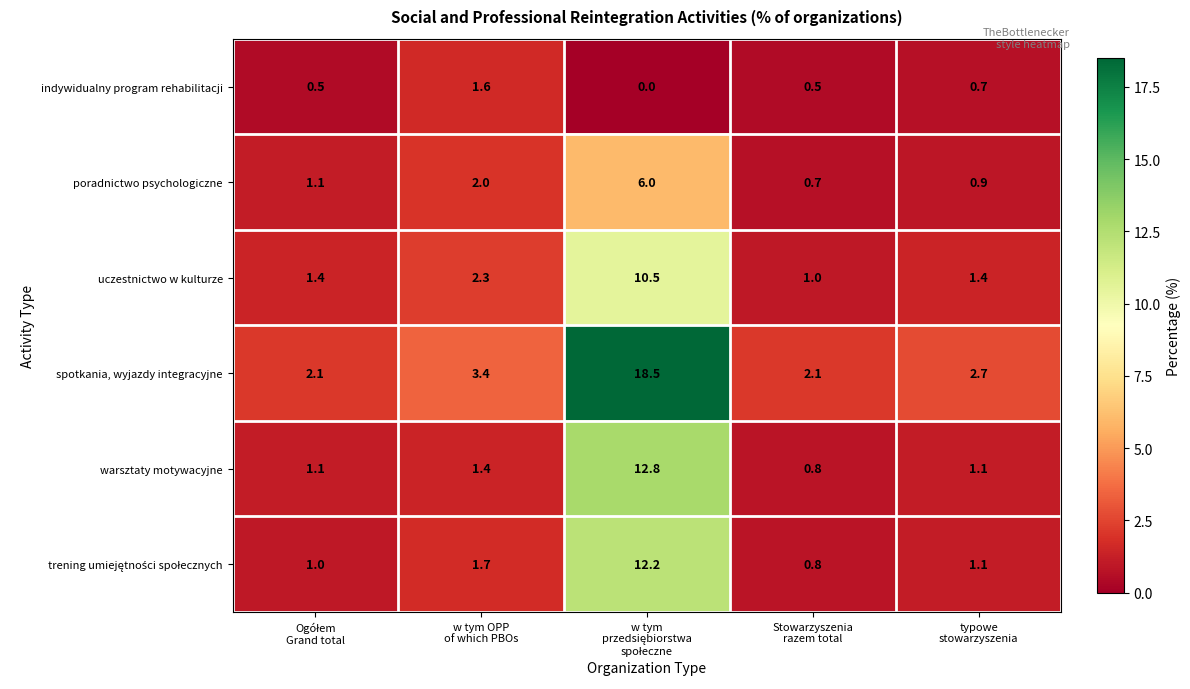

What is the difference between the second highest and minimum values in the uczestnictwo w kulturze series?

1.3